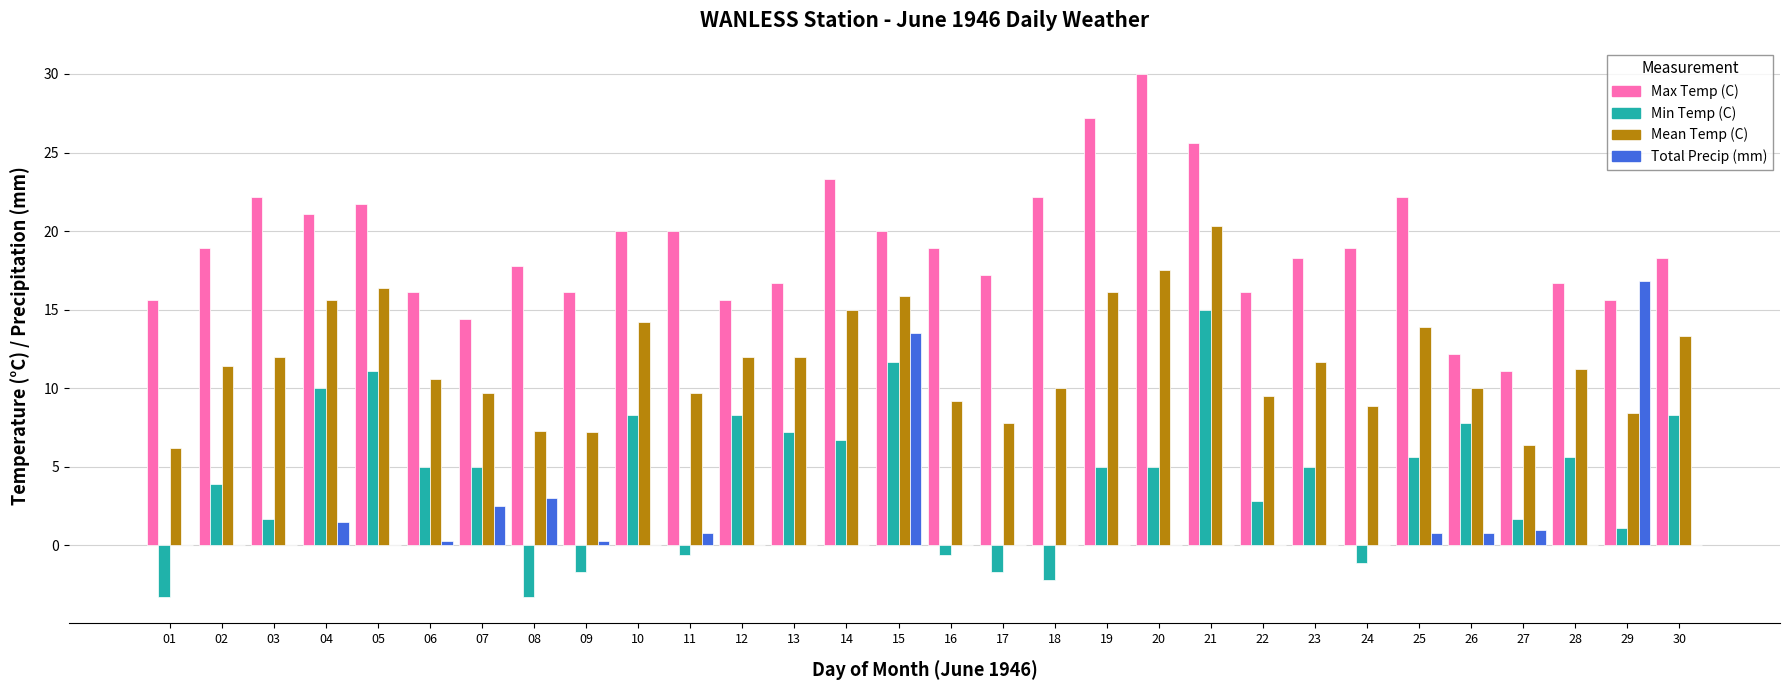

What is the greatest value displayed?

30.0